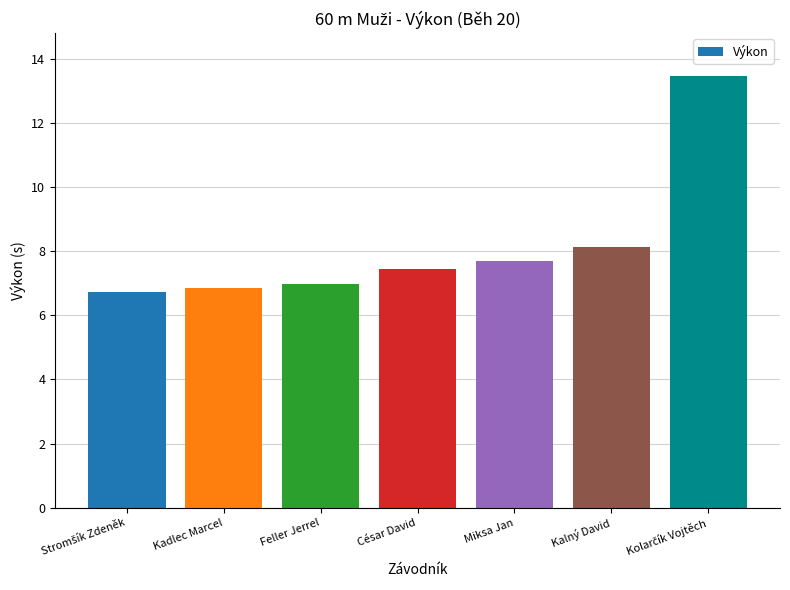

At which label is the value closest to 10?

Kalný David